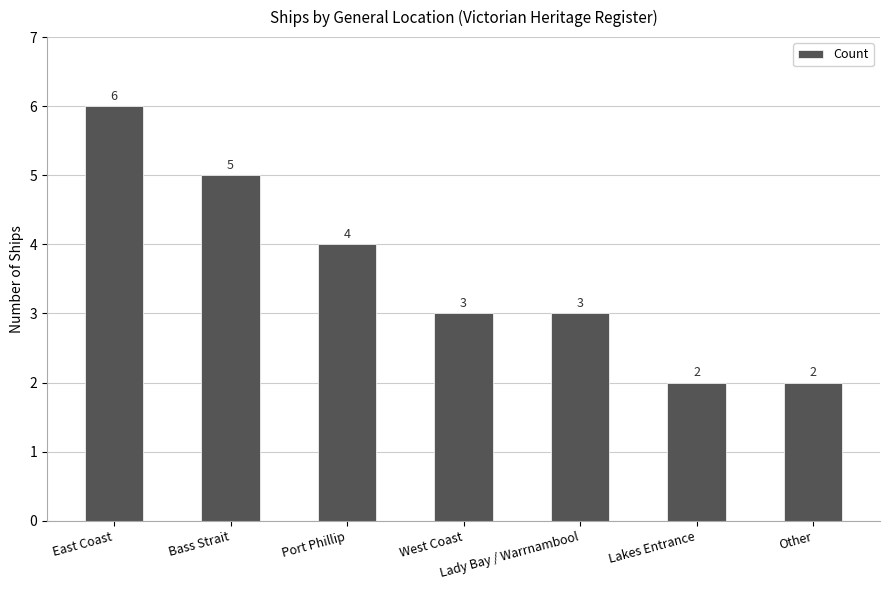

How many values are between 2 and 5?

6